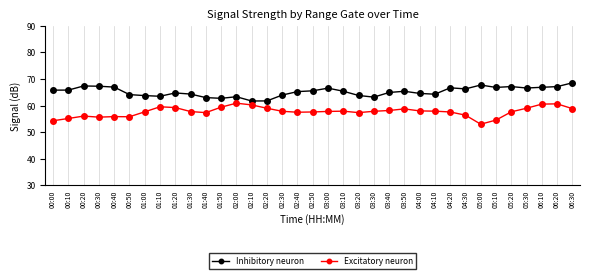

What is the minimum value shown in the chart?

53.0